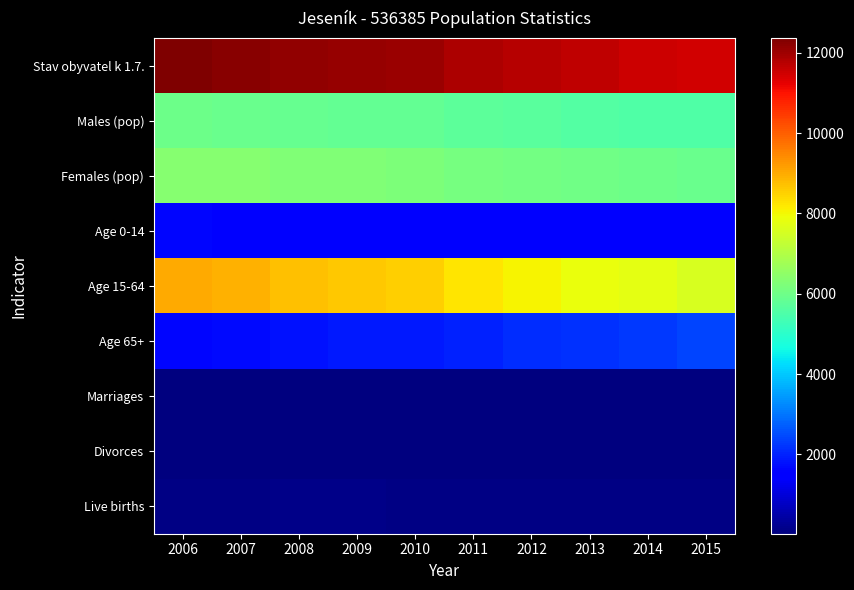

At which category is the sum across all series the highest?

2006